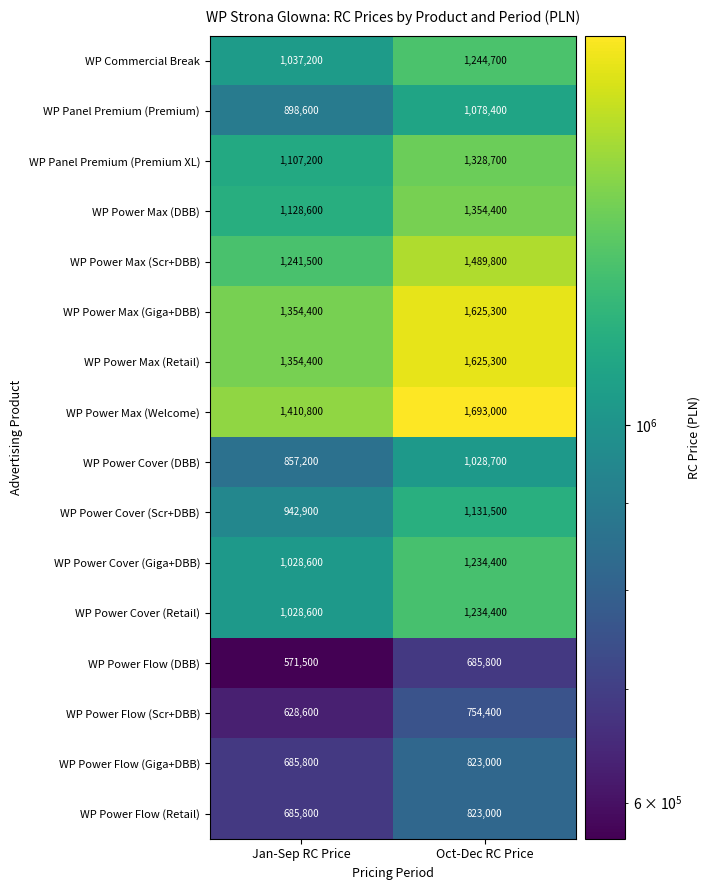

At which label is WP Power Flow (Retail) closest to 754400?

Jan-Sep RC Price